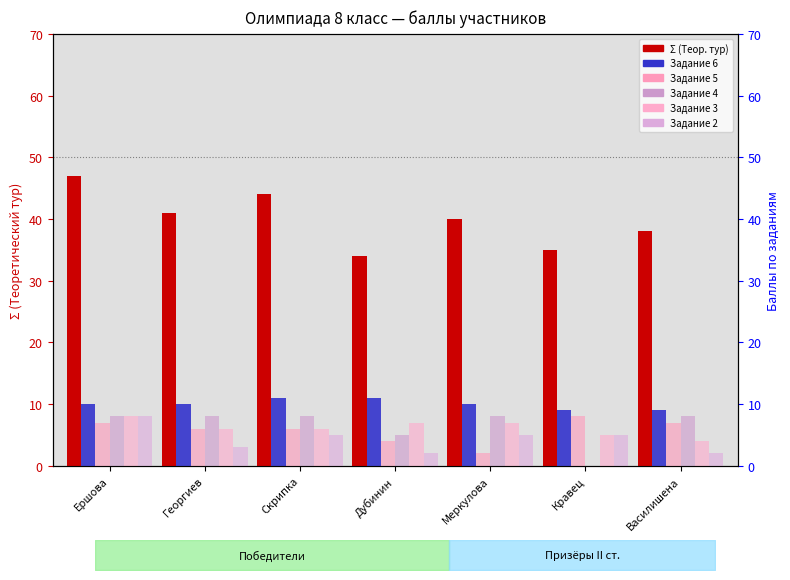

True or false: Σ (Теор. тур) has a value of 35 at Кравец.

True